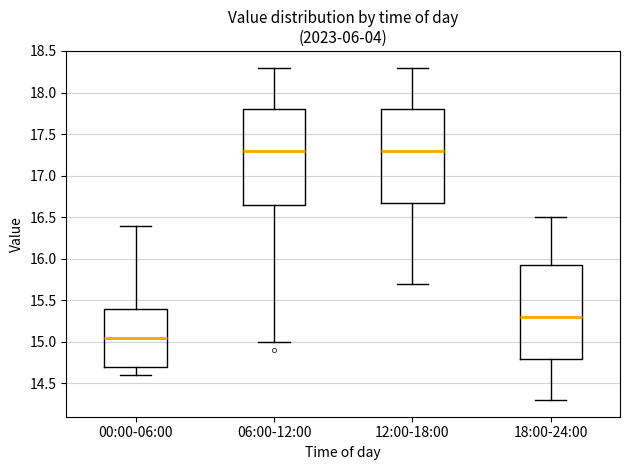

Reading left to right, read every box against the y-axis: the position of its median line, the range the box covers, and the ends of its whiskers. The values are not printed on the chart, so give them approximately, as read against the axis.

00:00-06:00: median 15.05, box 14.70 to 15.40, whiskers 14.60 to 16.40
06:00-12:00: median 17.30, box 16.65 to 17.80, whiskers 15.00 to 18.30
12:00-18:00: median 17.30, box 16.70 to 17.80, whiskers 15.70 to 18.30
18:00-24:00: median 15.30, box 14.80 to 15.95, whiskers 14.30 to 16.50